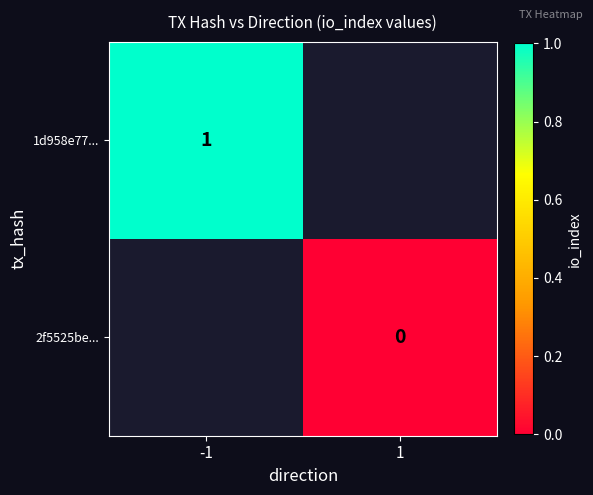

Which series has the largest range (max minus min)?

1d958e77...